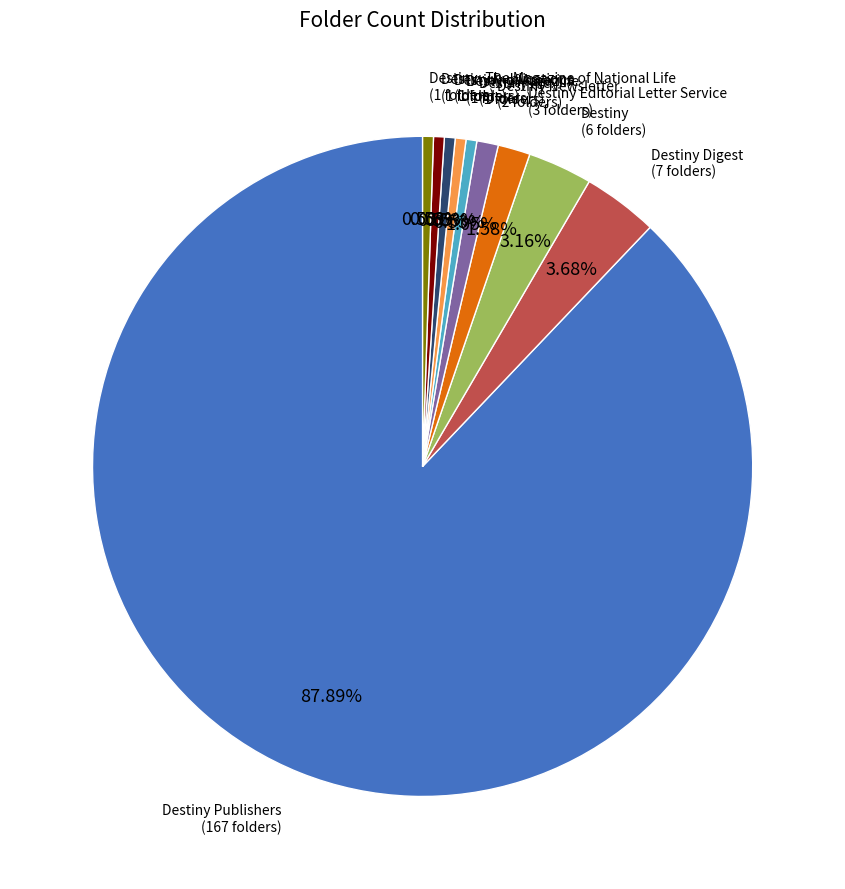

Does any single category account for the majority?

Yes